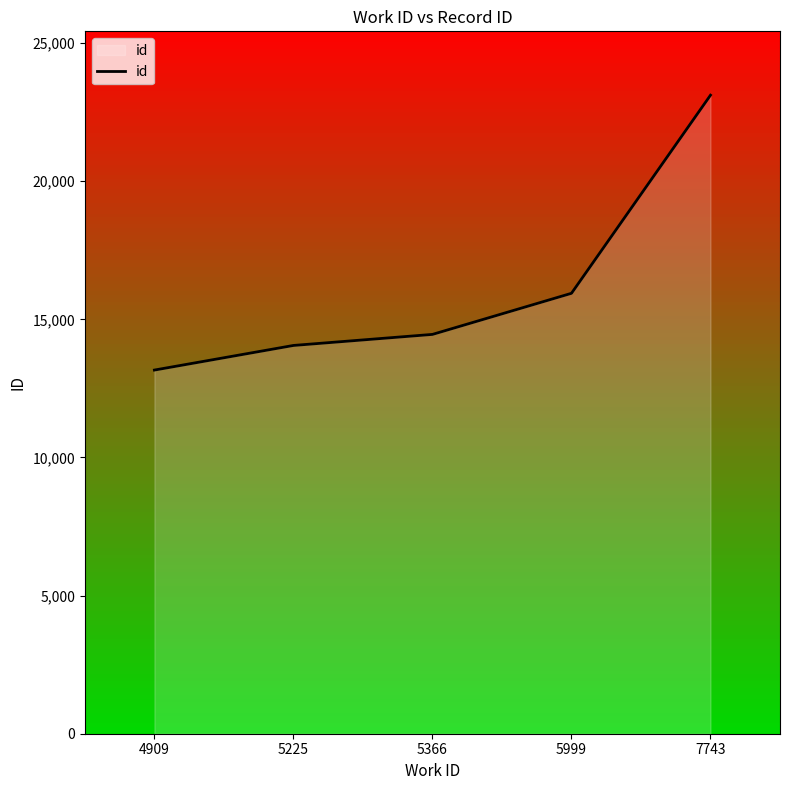

What is the minimum value shown in the chart?

13165